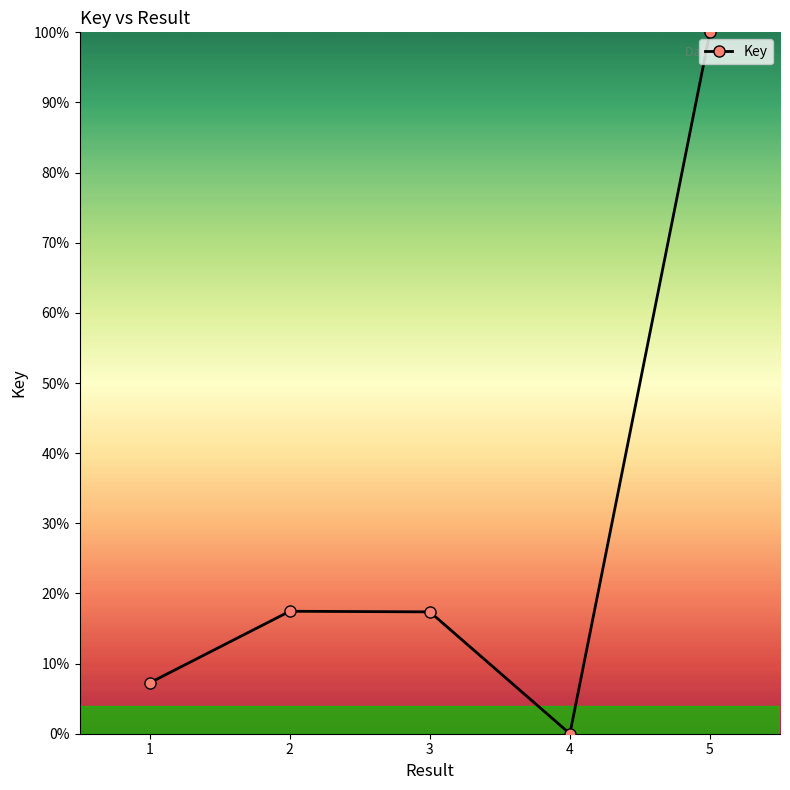

What is the difference between the maximum and minimum values?

100.0